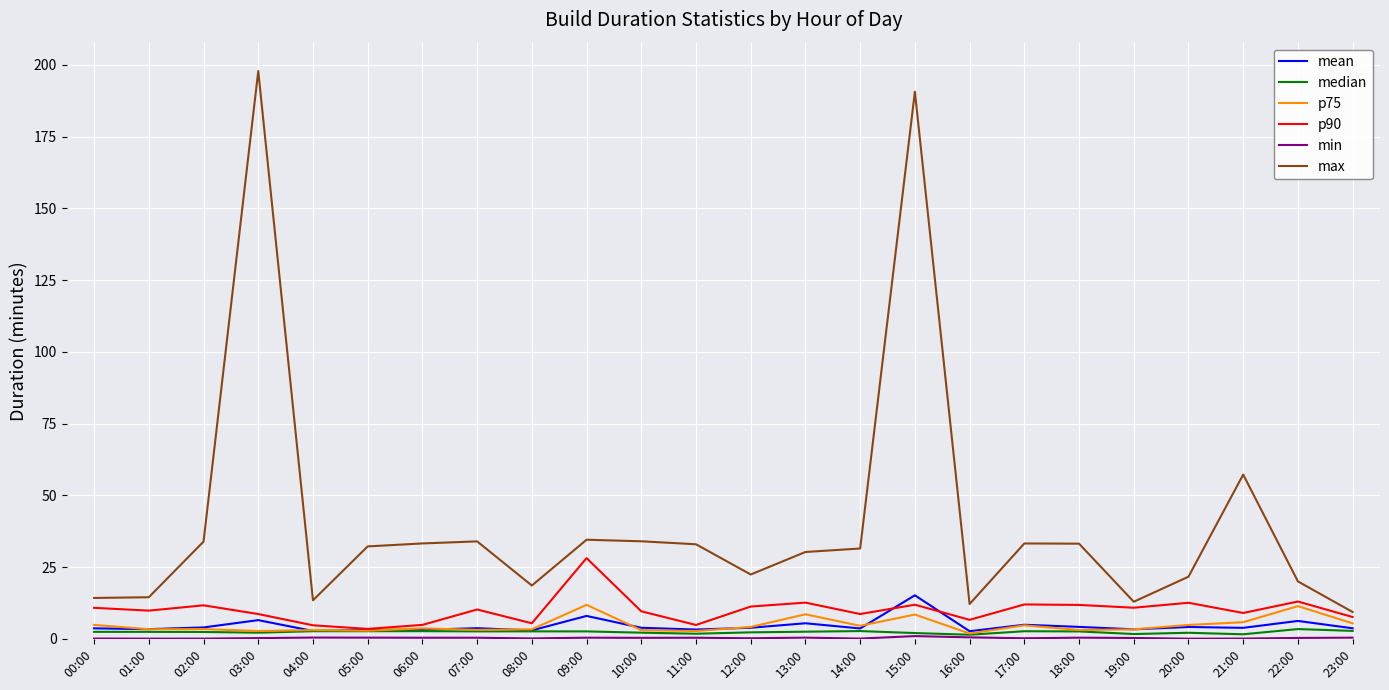

What is the difference between the maximum and second lowest values in the p75 series?

9.1